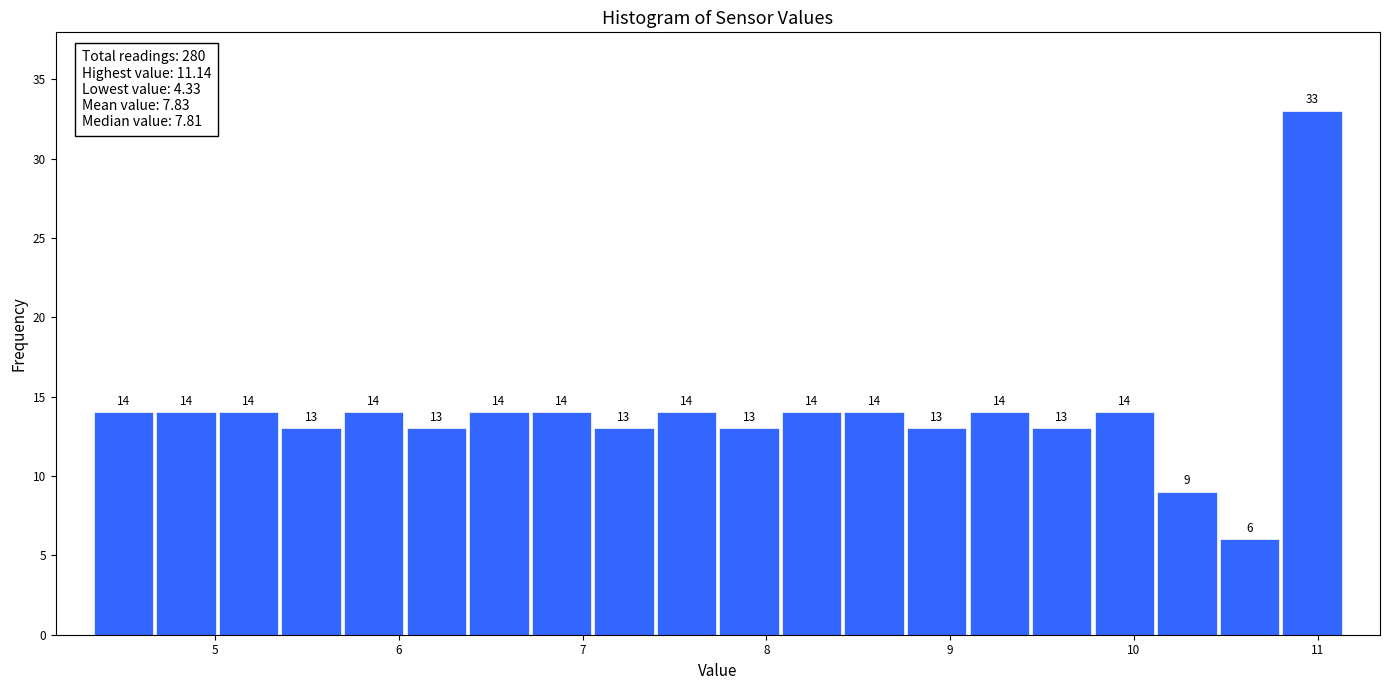

Read against the x-axis, roughly where is the centre of the tallest bar?

11.0